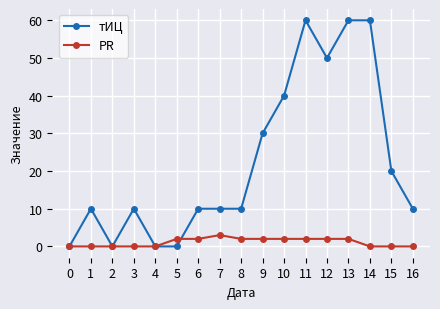

At how many categories does at least one series exceed 35?

5